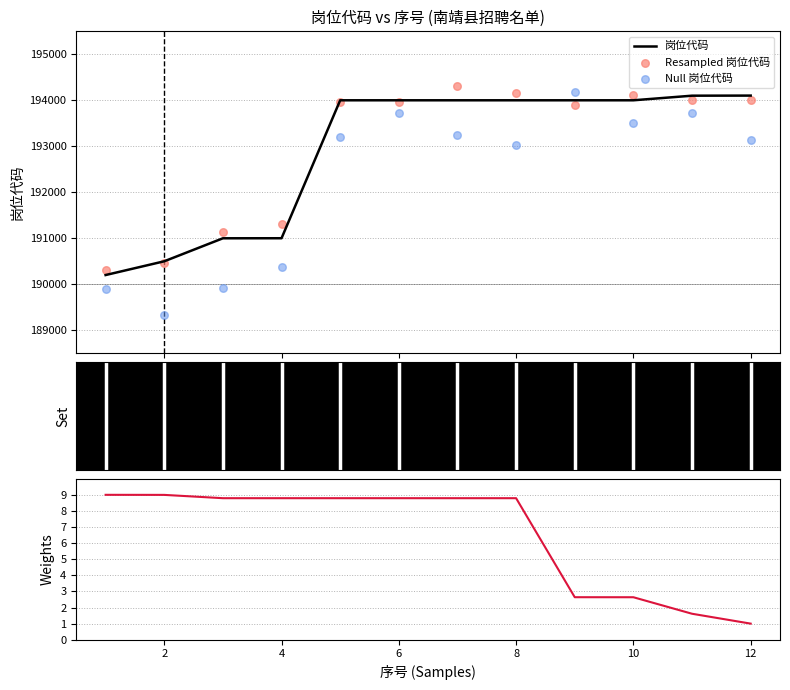

What is the maximum value for 岗位代码?

194103